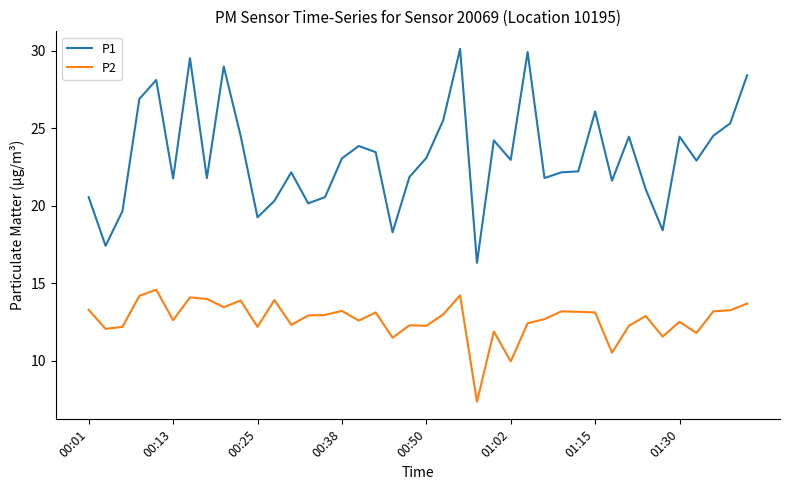

What is the difference between the second highest and minimum values in the P1 series?

13.6